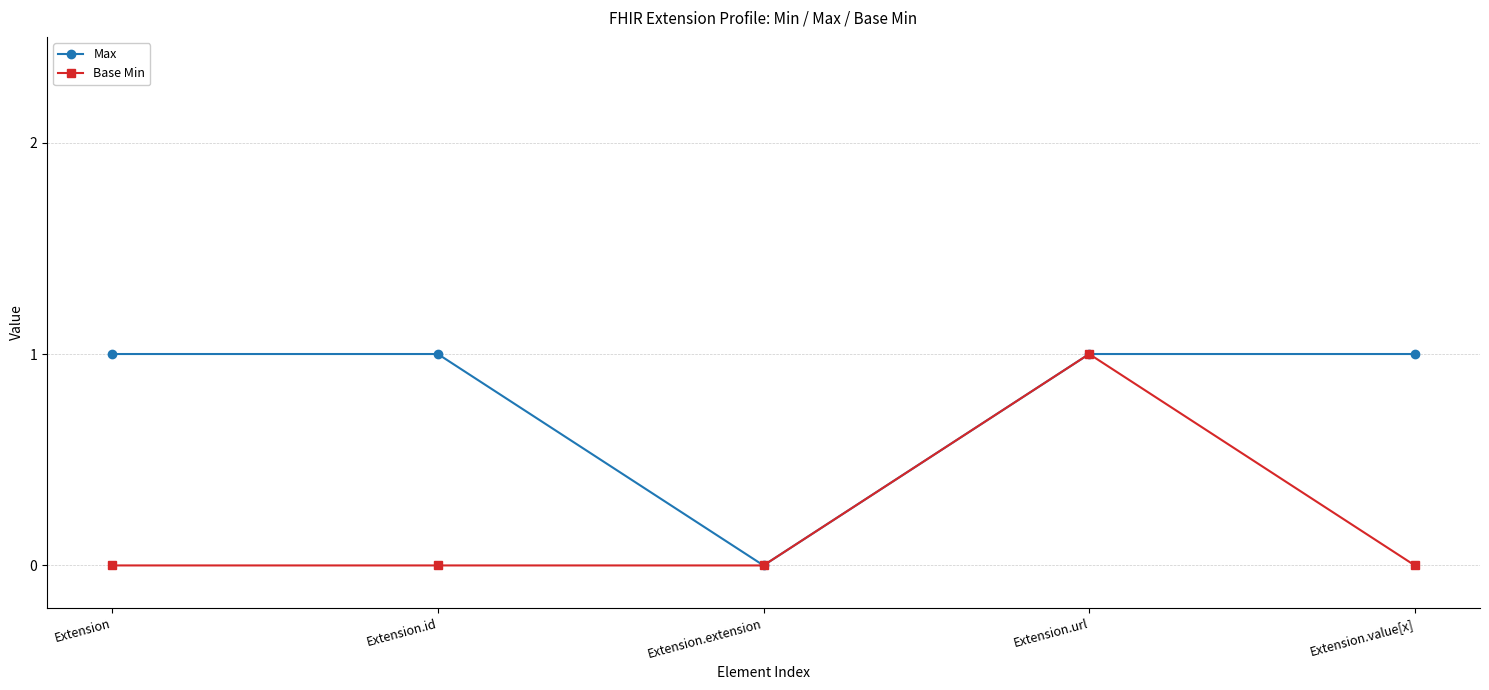

What value does the Max series have at Extension?

1